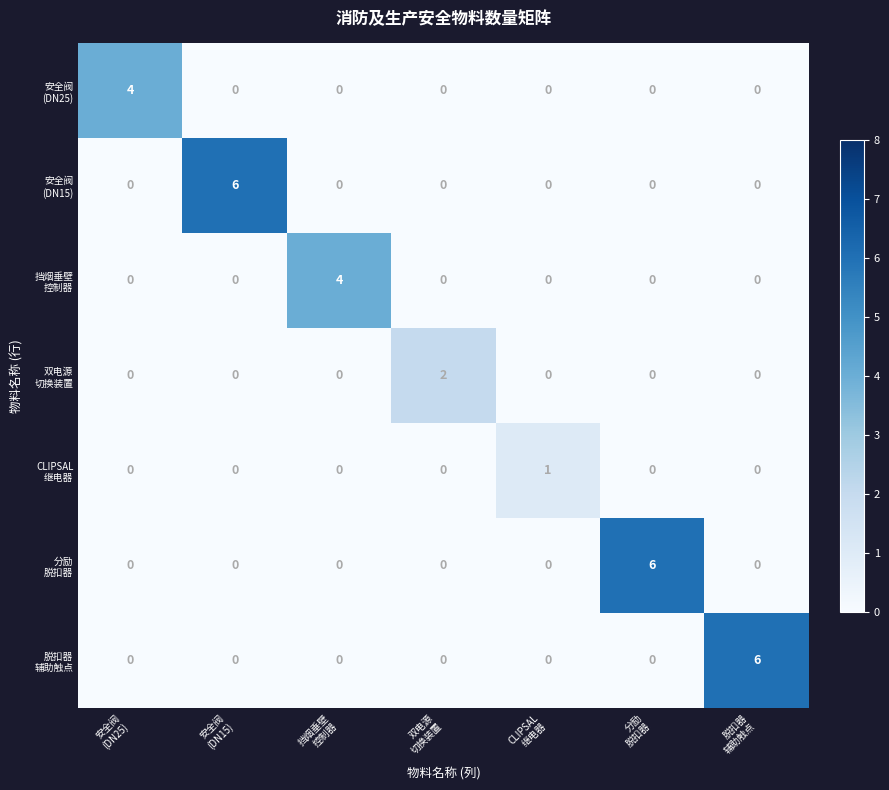

What is the maximum value shown in the chart?

6